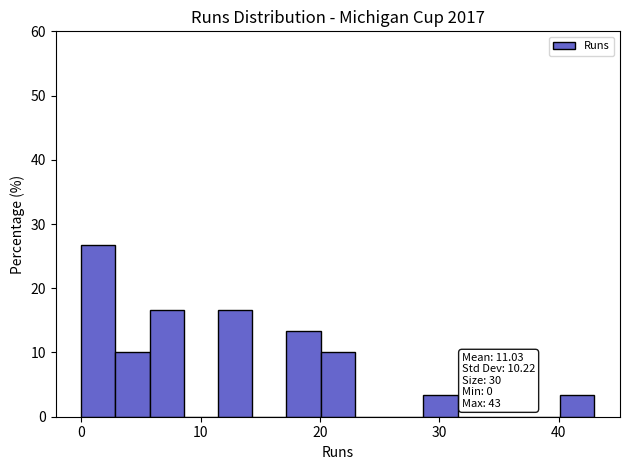

Read against the x-axis, roughly where is the centre of the tallest bar?

1